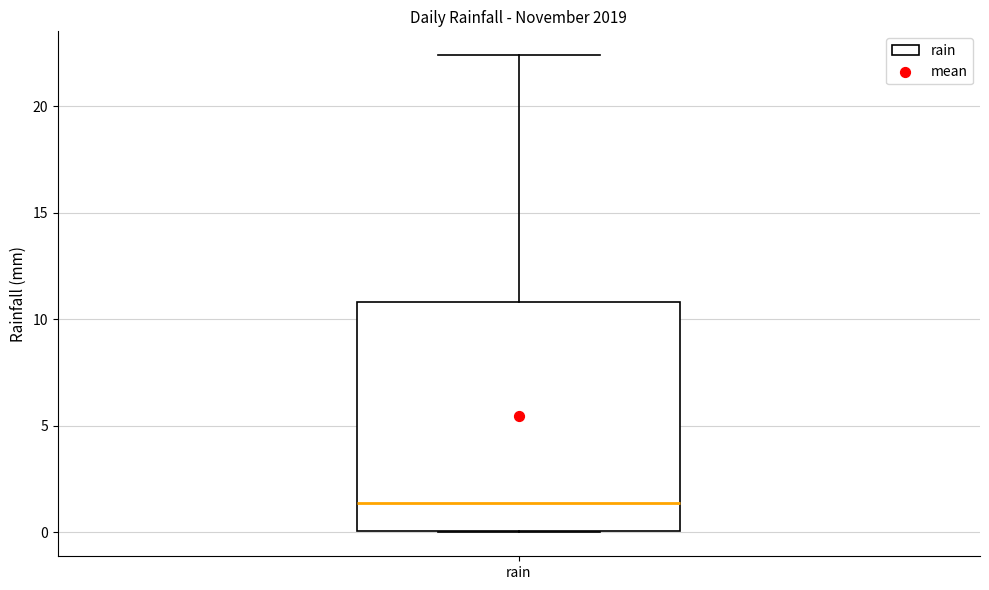

Transcribe this box plot: give where the median line is, the range the box spans, and where the two whiskers end, as read against the y-axis. The values are not printed on the chart, so give them approximately, as read against the axis.

median 1.5, box 0.0 to 11.0, whiskers 0.0 to 22.5